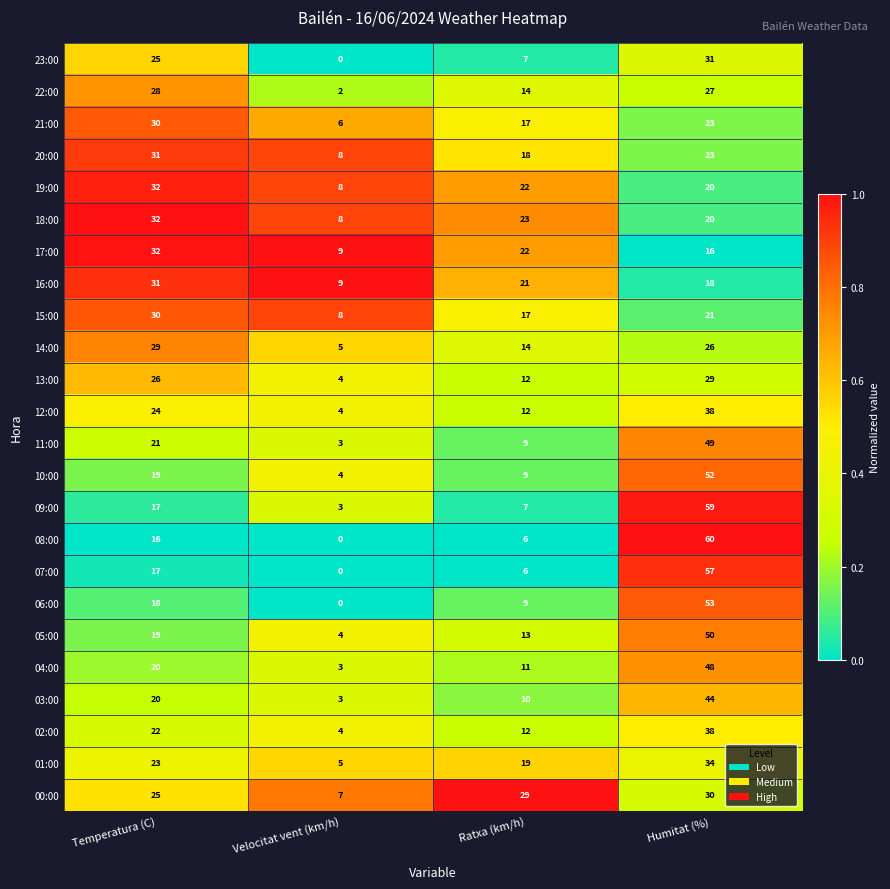

What is the difference between the 19:00 values at Velocitat vent (km/h) and Ratxa (km/h)?

14